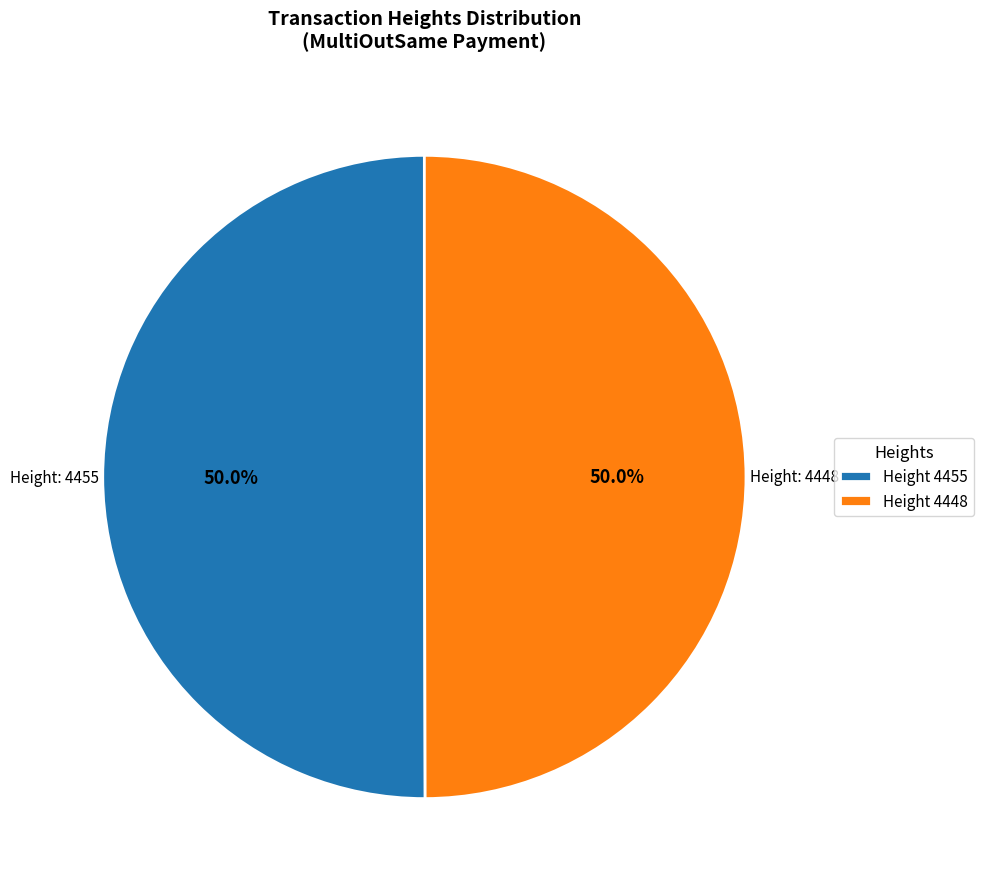

What is the ratio of the value at Height 4455 to the value at Height 4448?

1.0